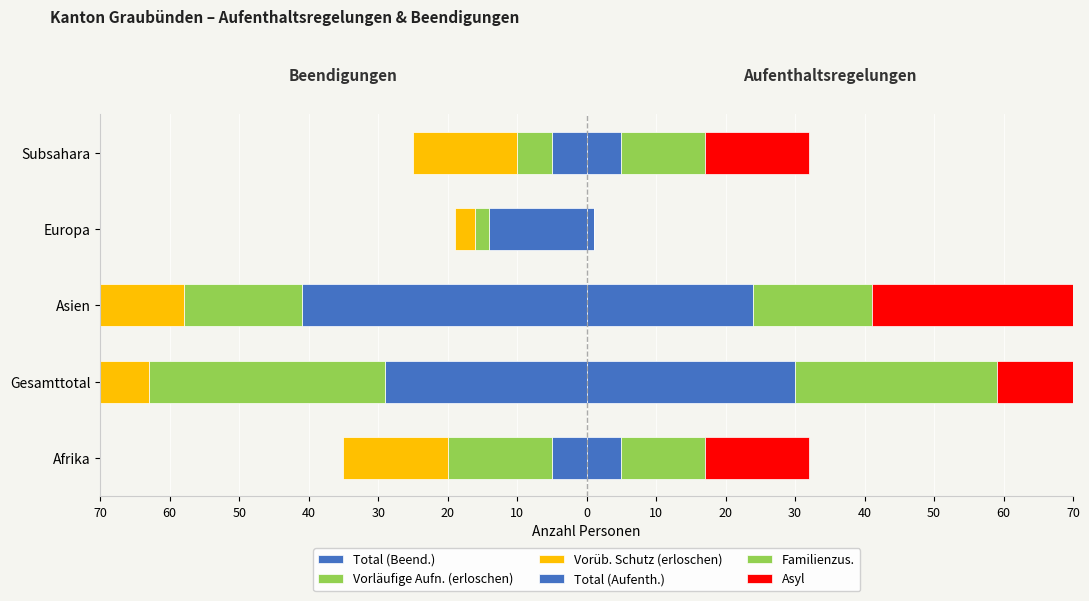

Between Afrika and Gesamttotal, which series saw the biggest shift?

Vorüb. Schutz (erloschen)